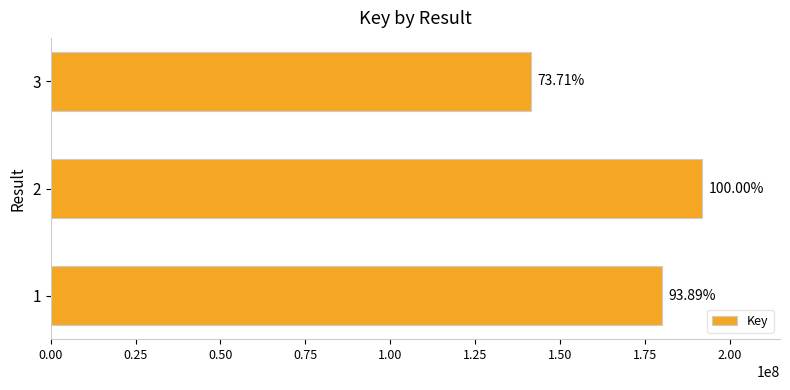

Does the chart contain any negative values?

No